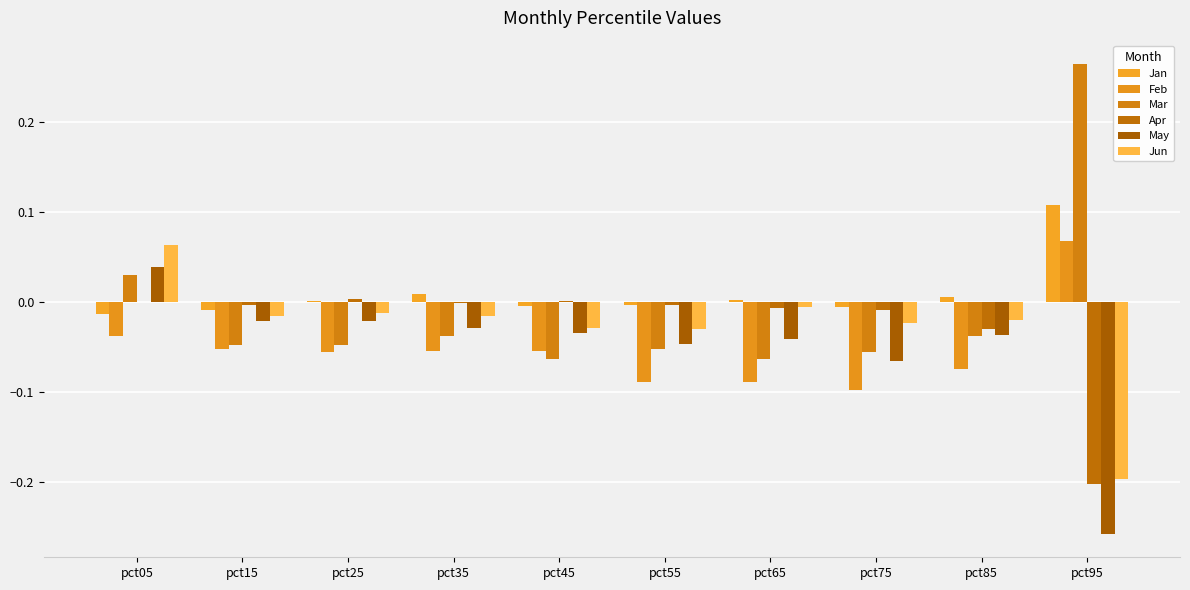

How many groups of bars are there?

10